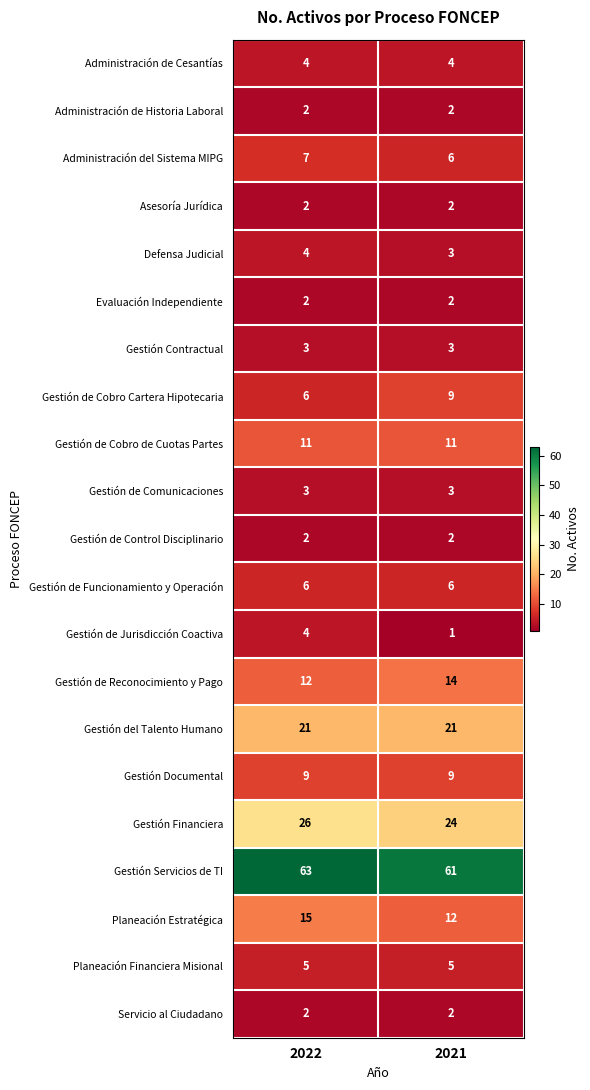

List the labels in order of Gestión de Cobro Cartera Hipotecaria value, smallest first.

2022, 2021